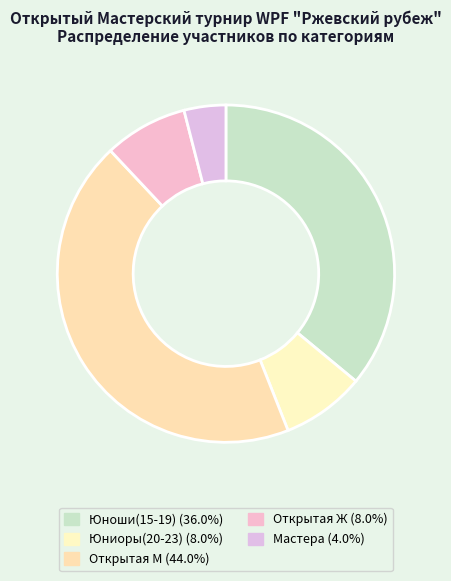

Combined, do Юниоры(20-23) and Открытая М account for over 50%?

Yes